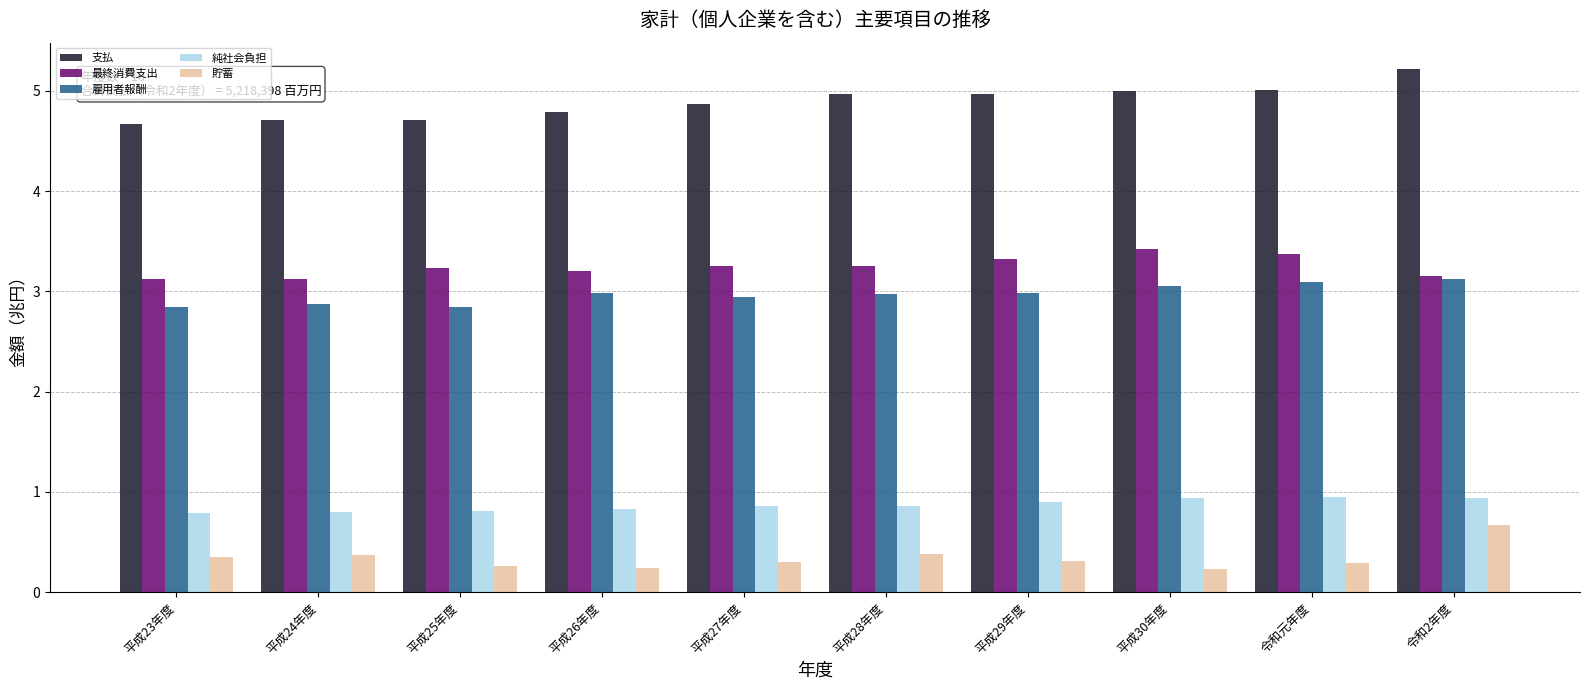

Is it true that 支払 equals 2.0 at 令和2年度?

False